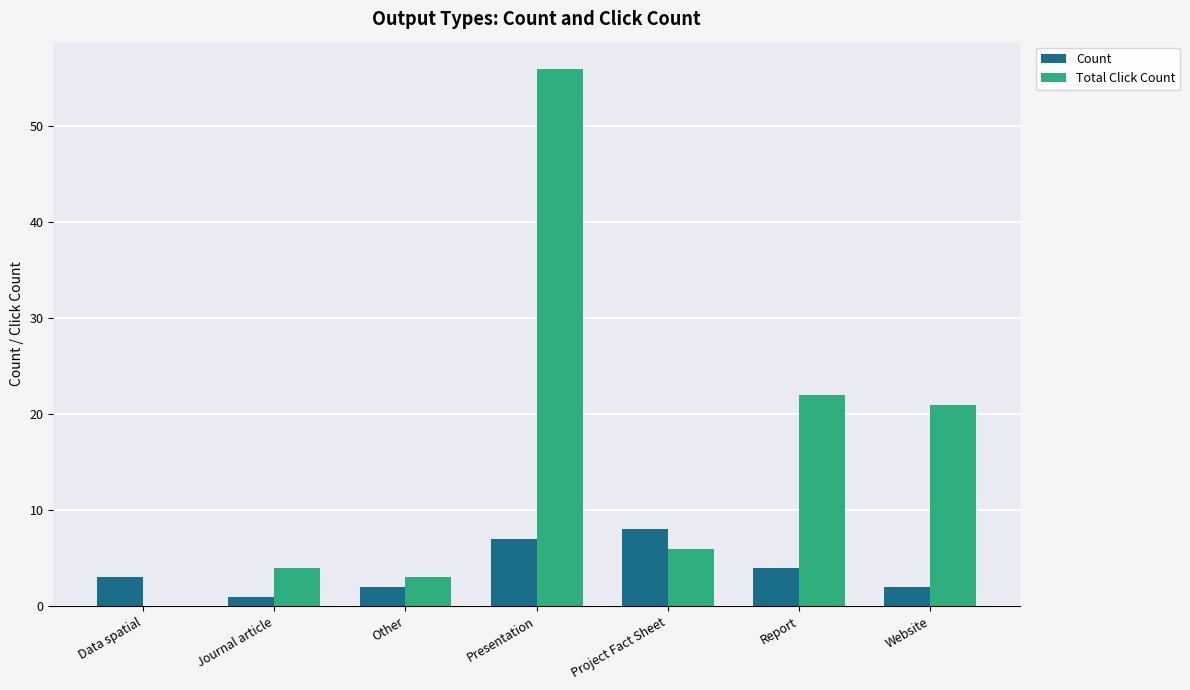

What is the maximum value shown in the chart?

56